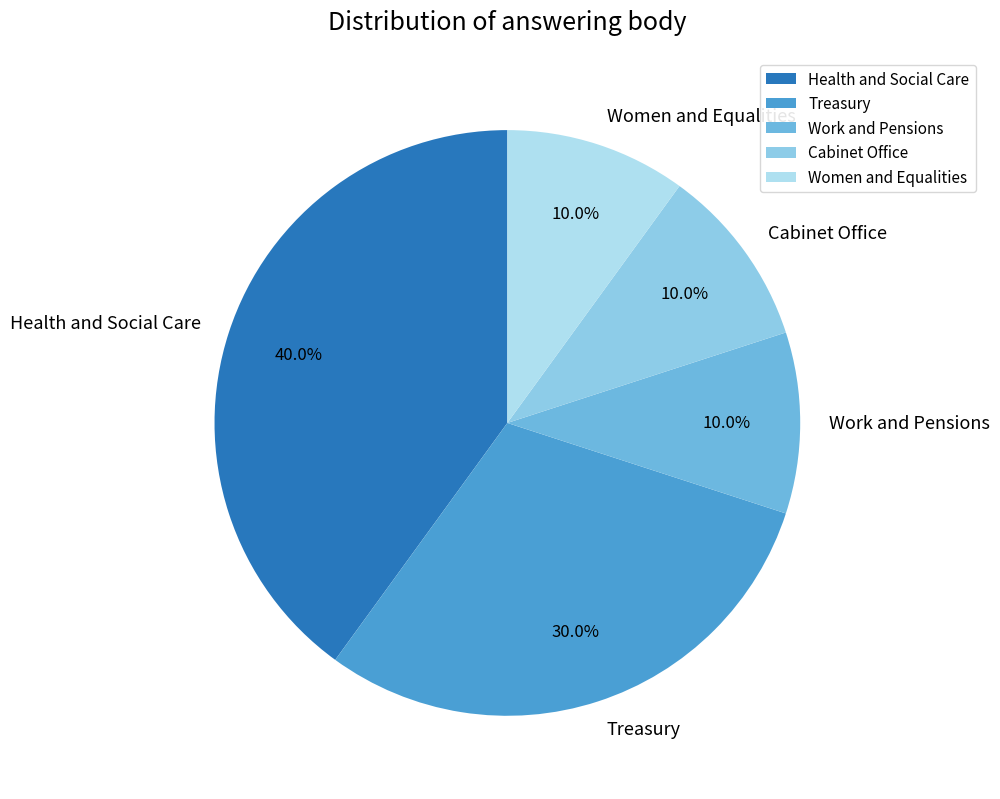

What percentage is the Treasury slice, to the nearest percent?

30%